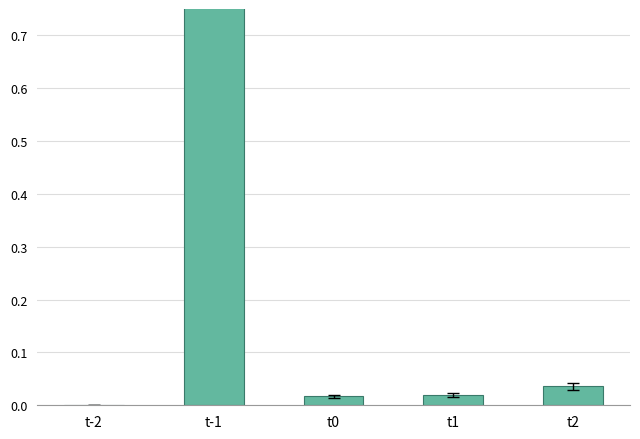

Rank the categories by value from lowest to highest.

t-2, t0, t1, t2, t-1